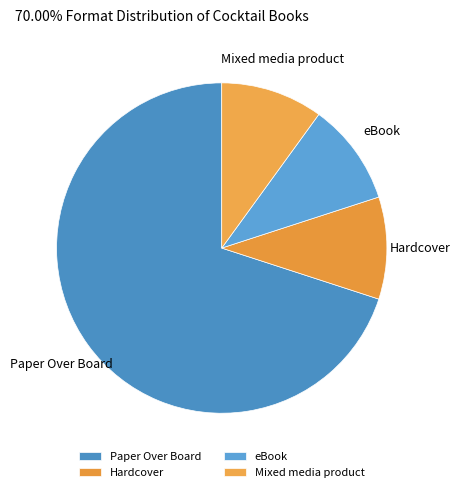

What is the largest slice in the pie chart?

Paper Over Board